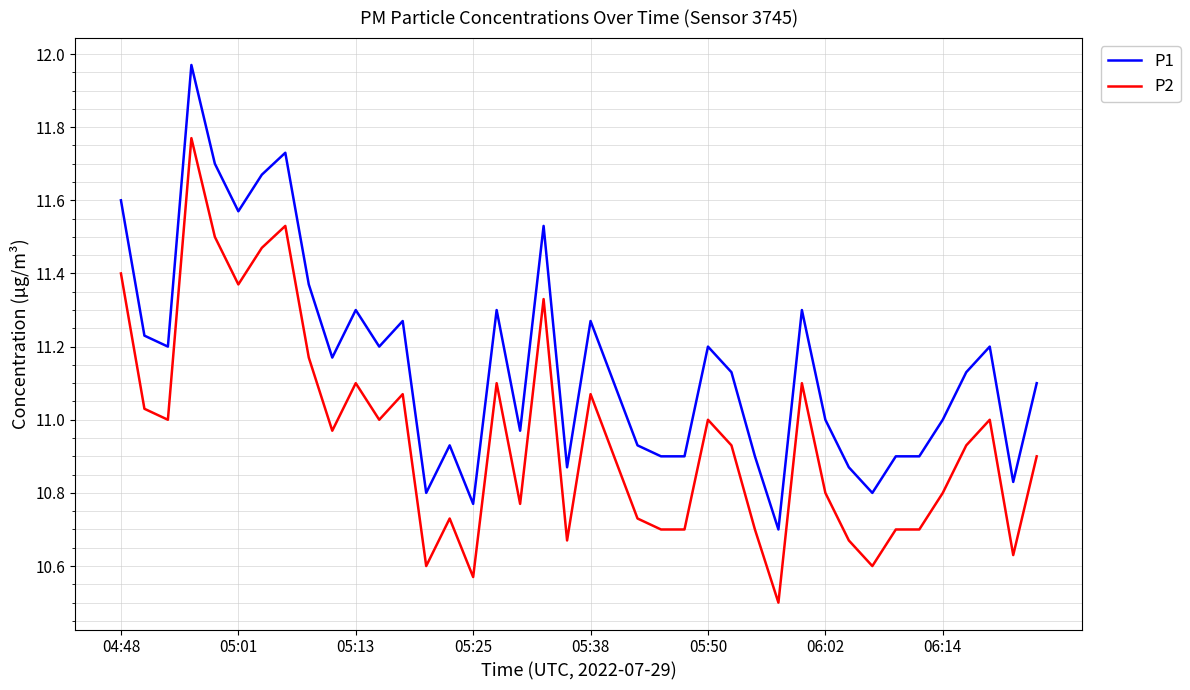

True or false: P2 and P1 intersect in this chart.

False